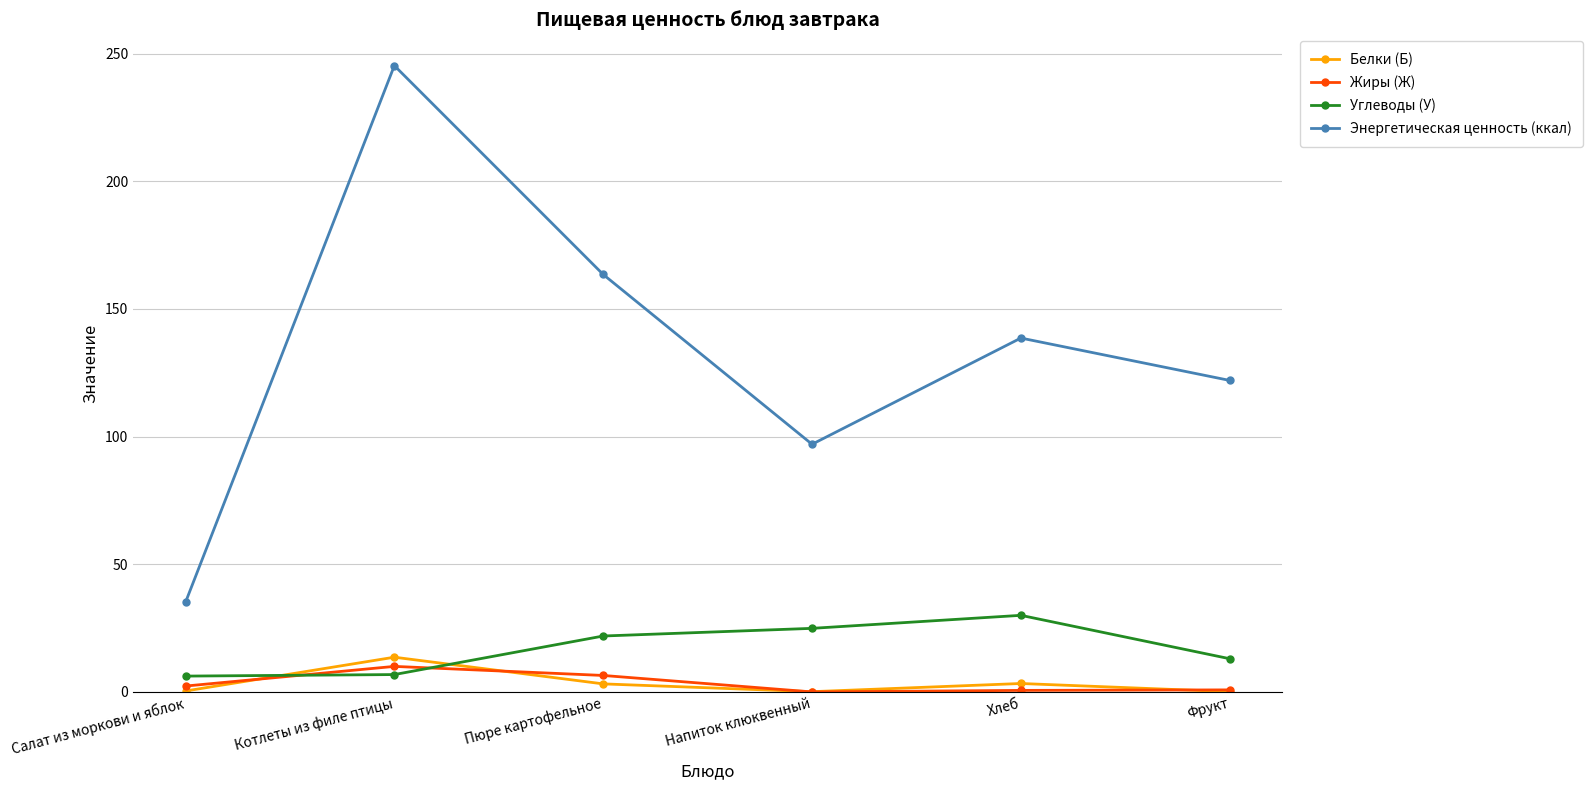

Rank the series by their maximum value, from lowest to highest.

Жиры (Ж), Белки (Б), Углеводы (У), Энергетическая ценность (ккал)